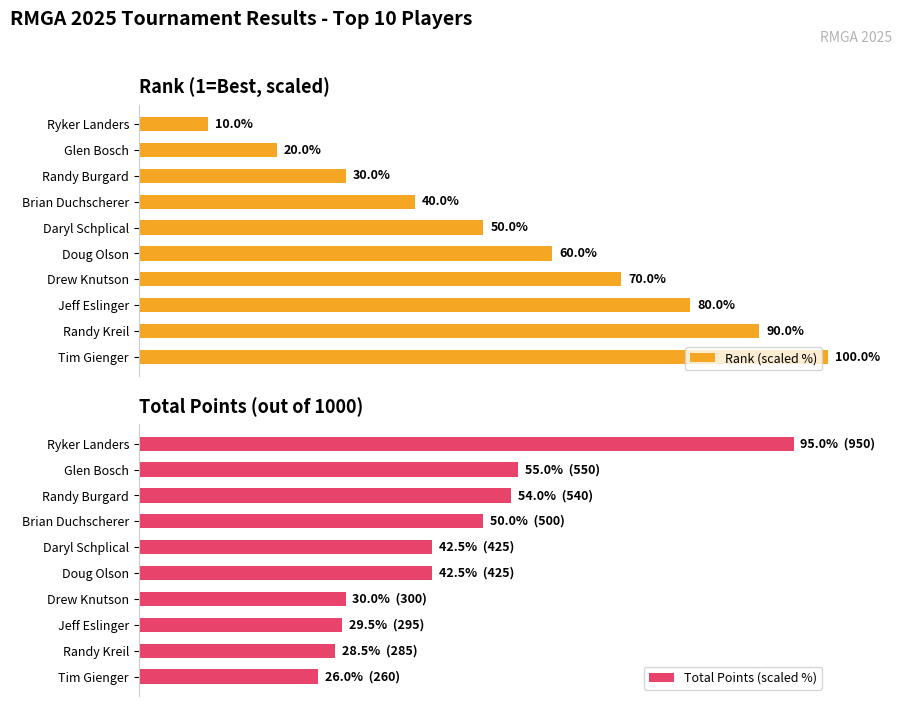

List the labels in order of Rank (scaled %) value, smallest first.

Ryker Landers, Glen Bosch, Randy Burgard, Brian Duchscherer, Daryl Schplical, Doug Olson, Drew Knutson, Jeff Eslinger, Randy Kreil, Tim Gienger